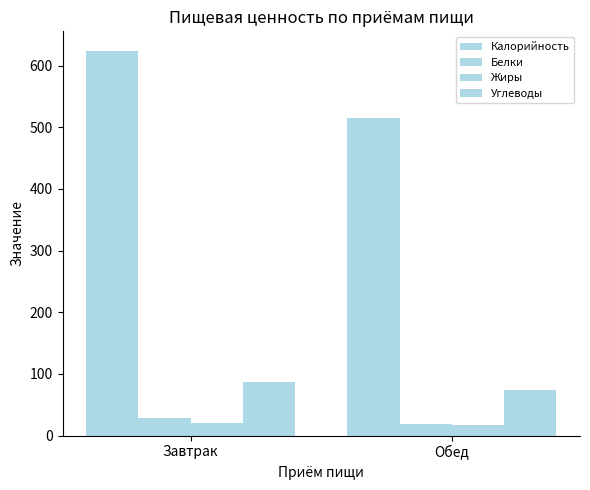

What is the spread (max minus min) of values at Завтрак?

604.5